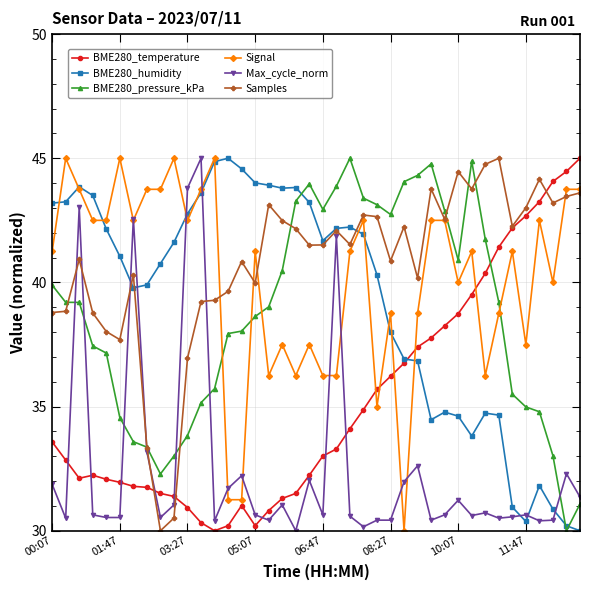

What is the value of the BME280_pressure_kPa point at the 23rd from the left?

45.0